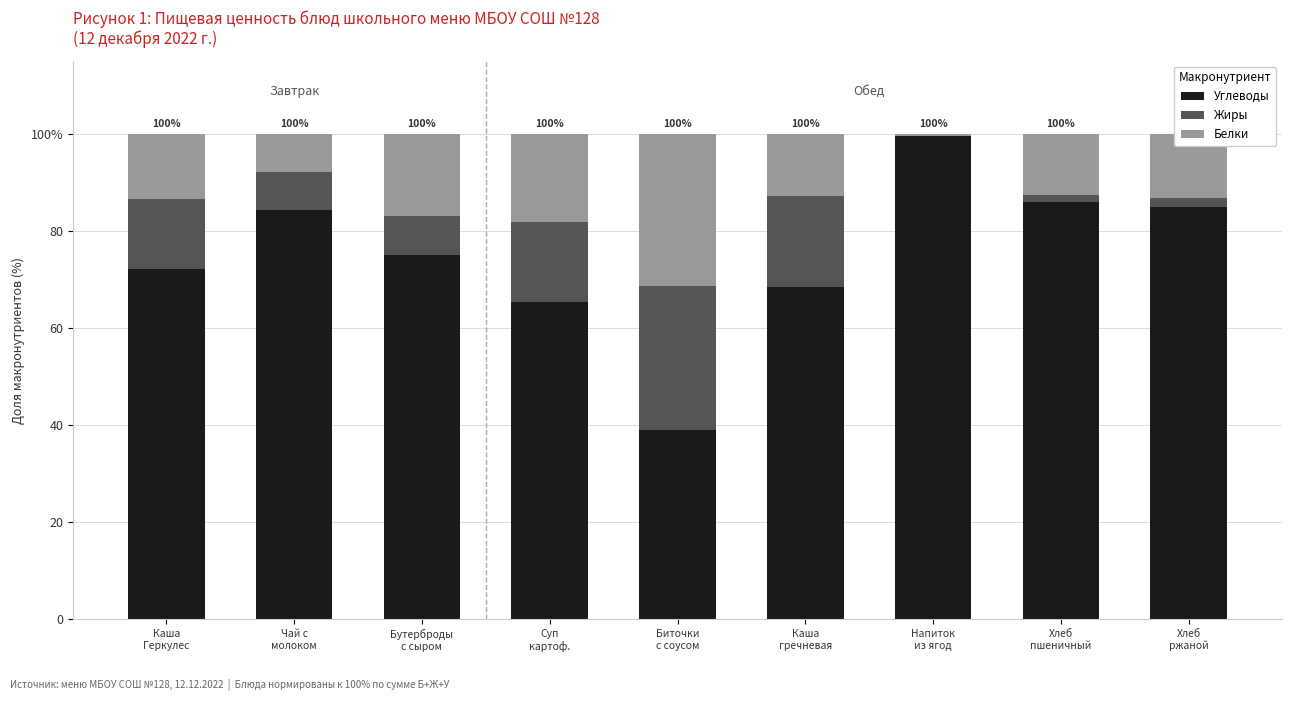

What is the total value across all series at Напиток
из ягод?

100.0